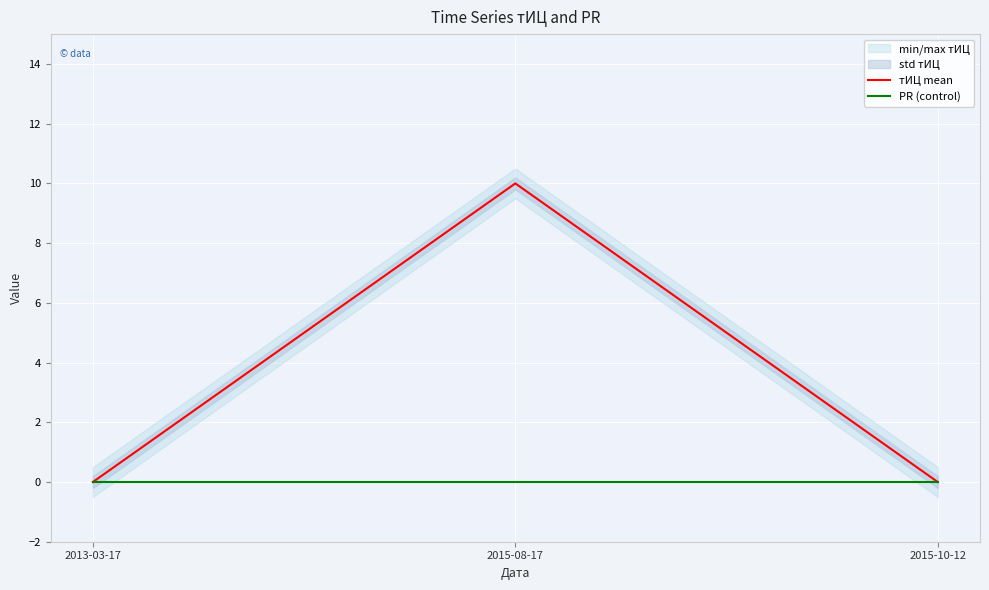

What is the label of the 1st point from the left?

2013-03-17